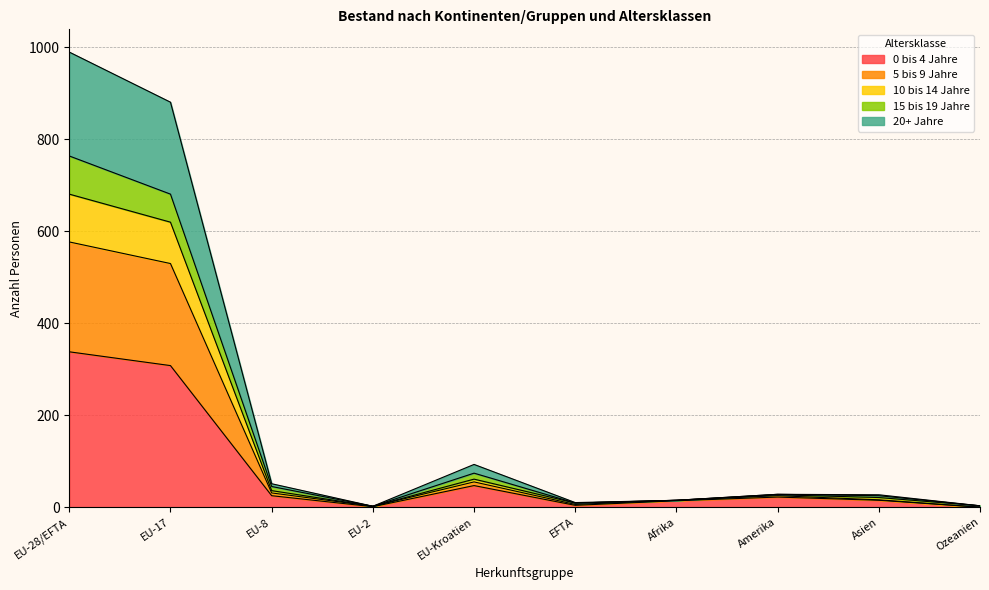

Does the chart have visible grid lines?

Yes